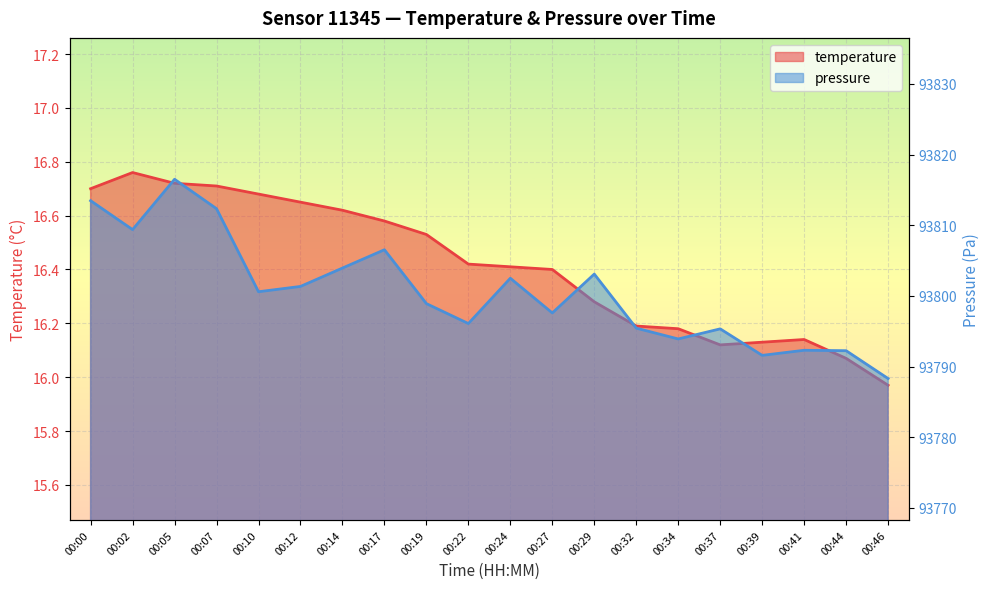

Is it true that temperature equals 22.6 at 00:22?

False